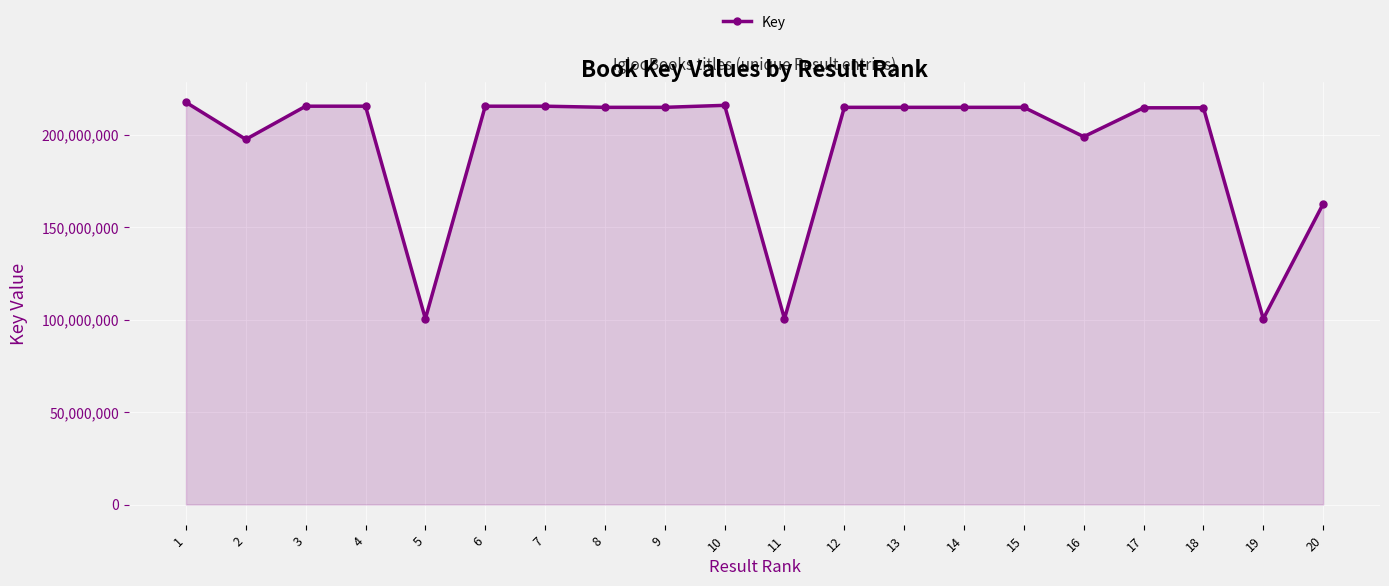

At which label is the value closest to 158900113?

20